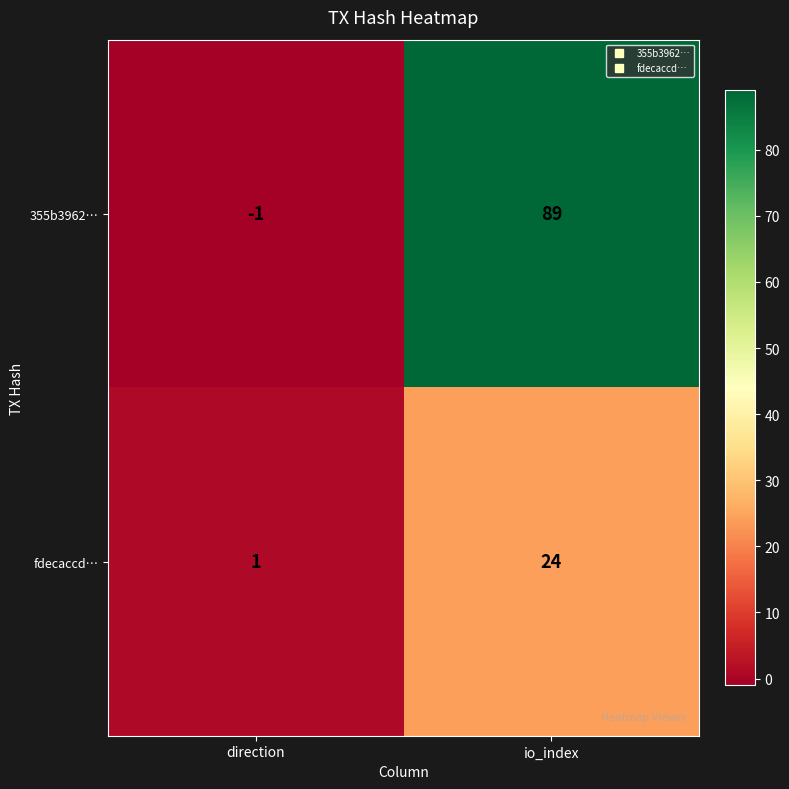

What is the minimum value shown in the chart?

-1